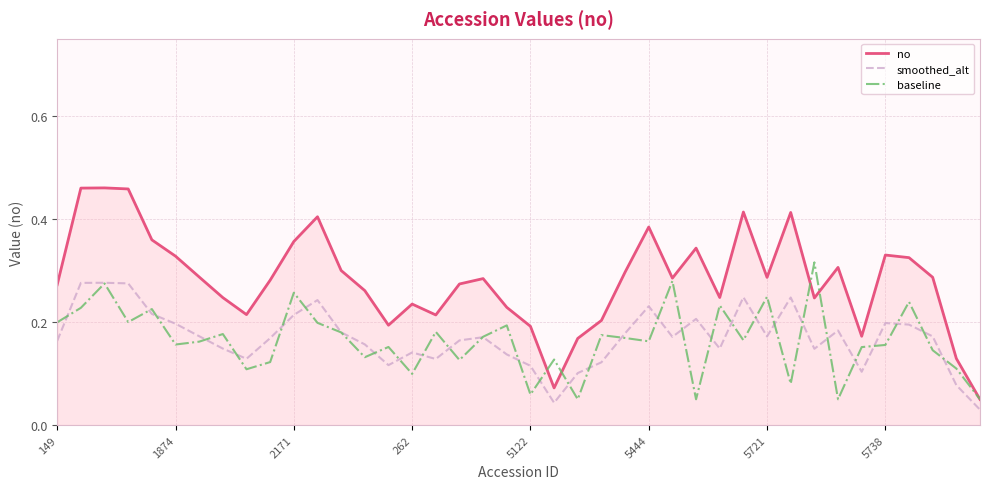

Count the baseline values in the range 0 to 1.

40